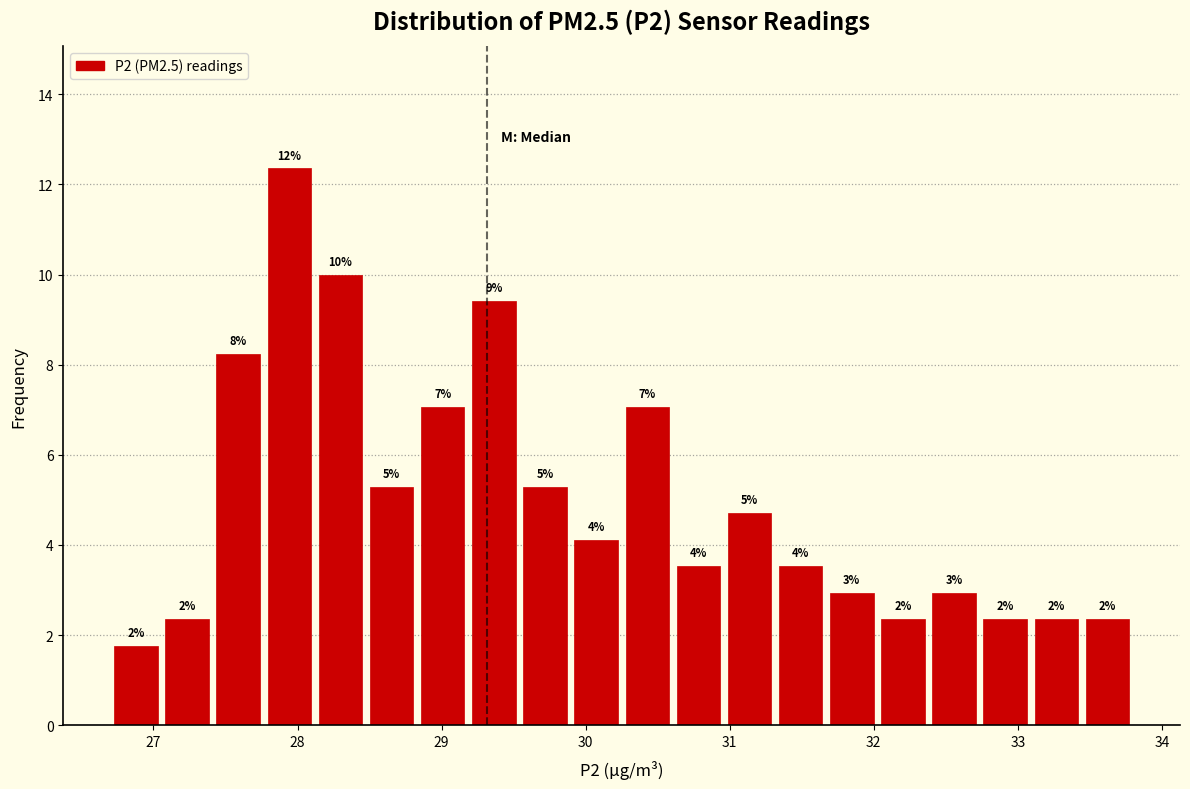

Read against the x-axis, roughly where is the centre of the tallest bar?

27.9